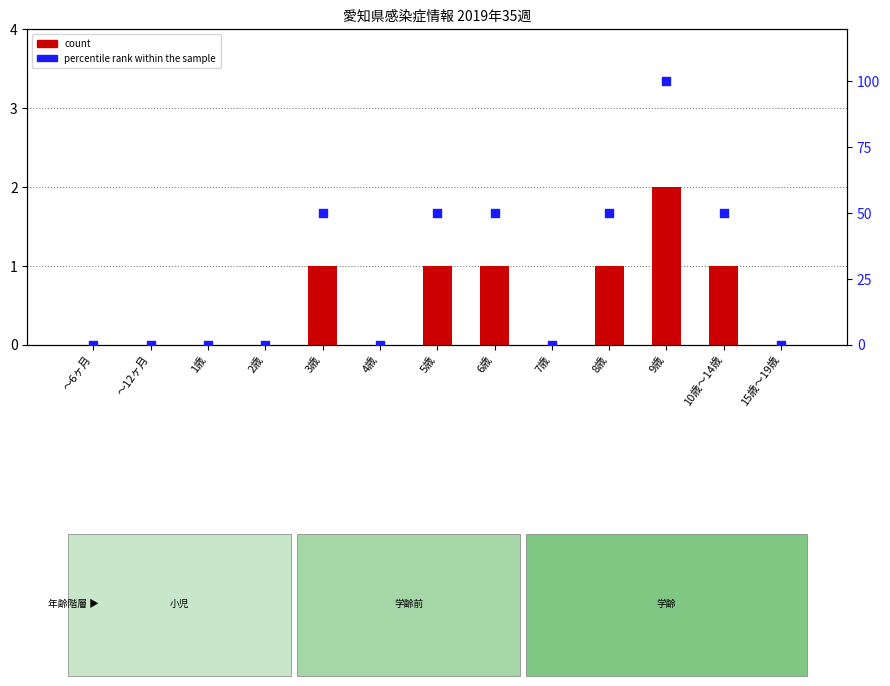

Which series has the largest total across all categories?

percentile rank within the sample